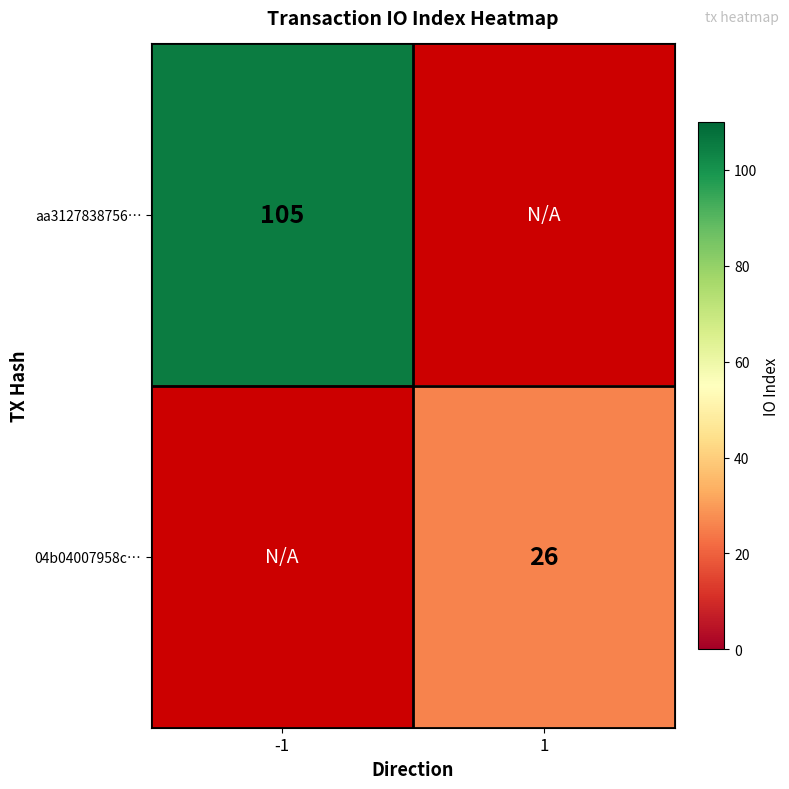

At which category does the chart reach its minimum across all series?

1